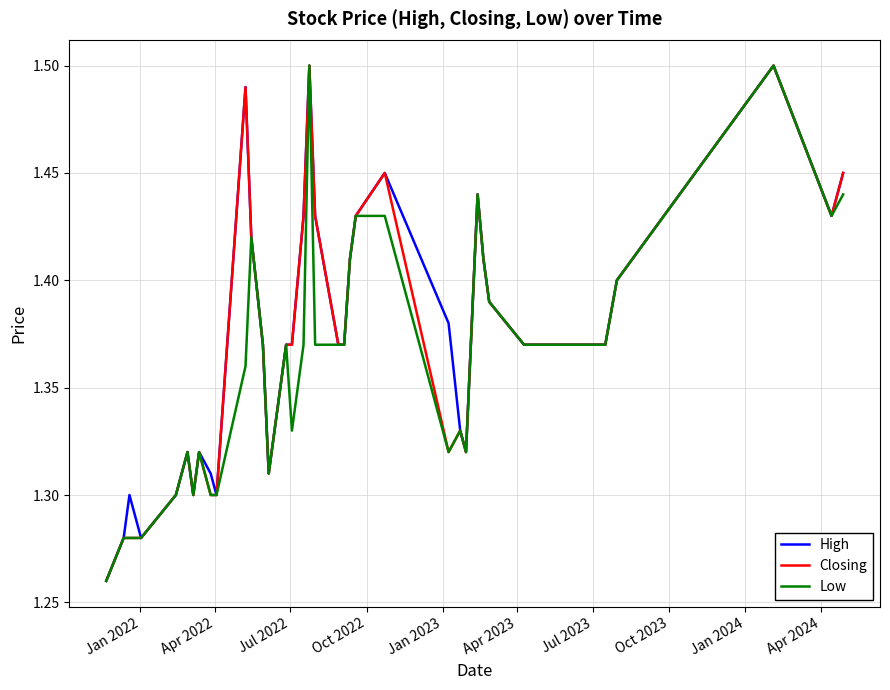

List the series in order of their peak value, lowest first.

High, Closing, Low